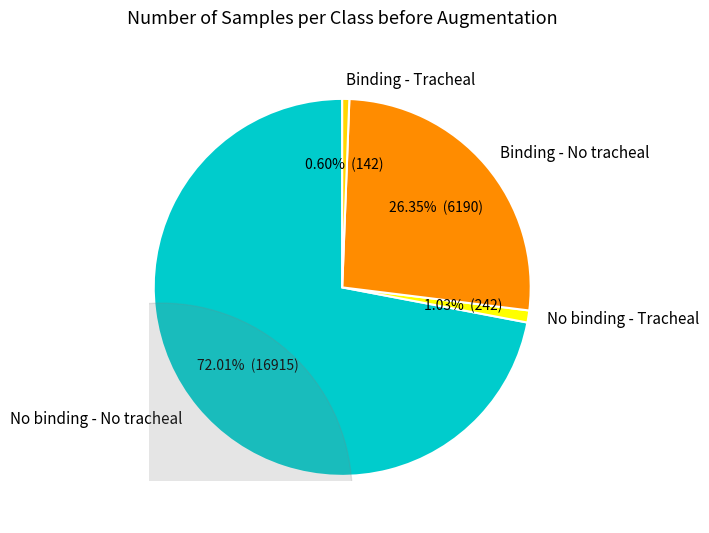

To the nearest percent, what is the combined percentage of No binding - No tracheal and No binding - Tracheal?

73%